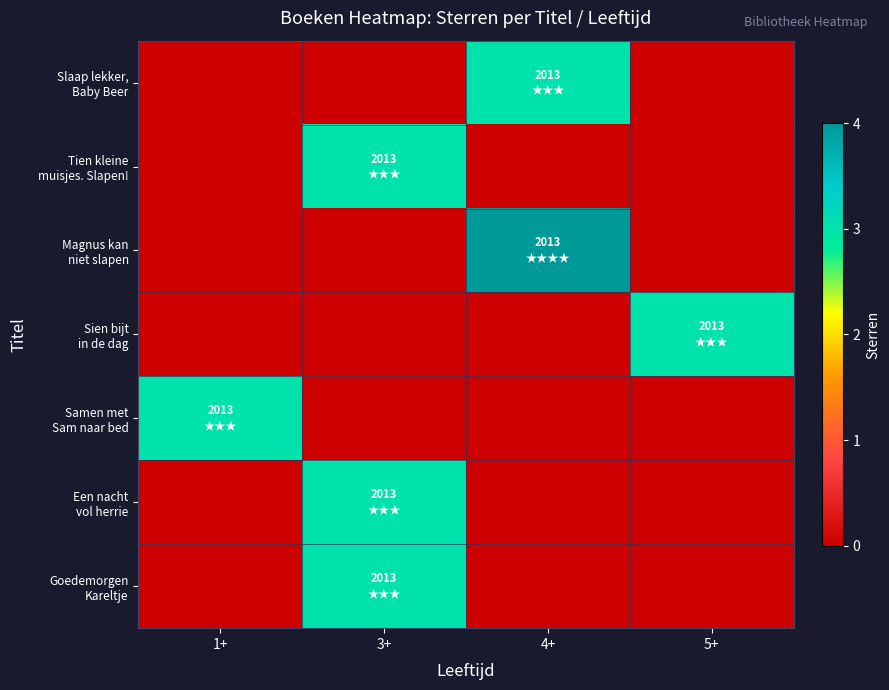

Which series has the largest total across all categories?

Magnus kan niet slapen